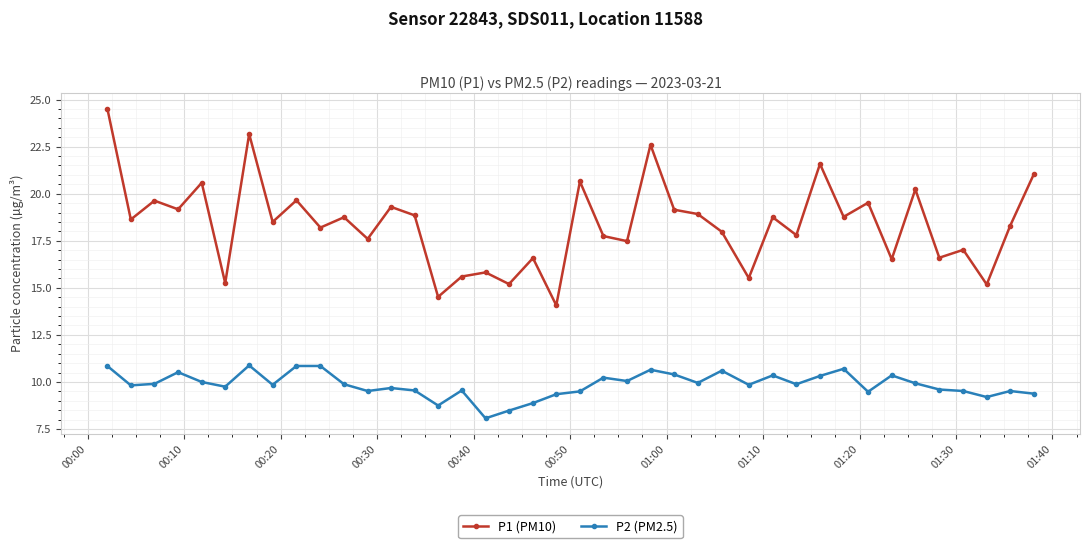

What is the sum of all P2 (PM2.5) values?

394.4